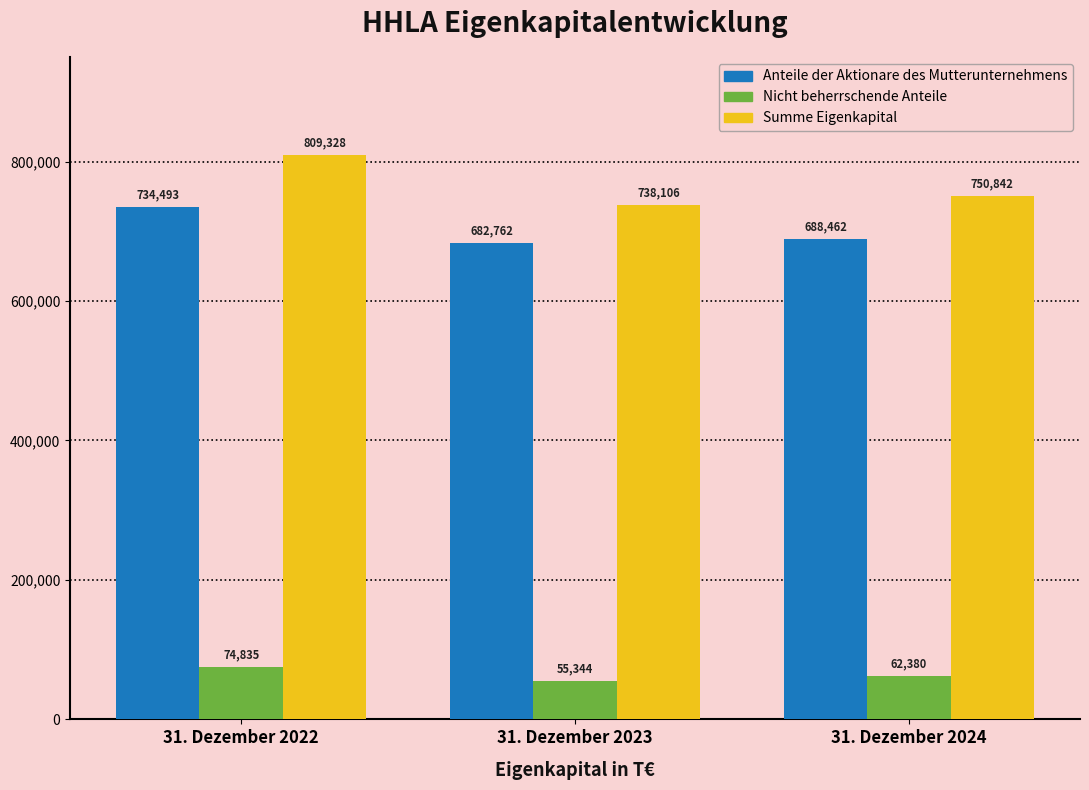

At which label does Summe Eigenkapital first exceed 750842?

31. Dezember 2022